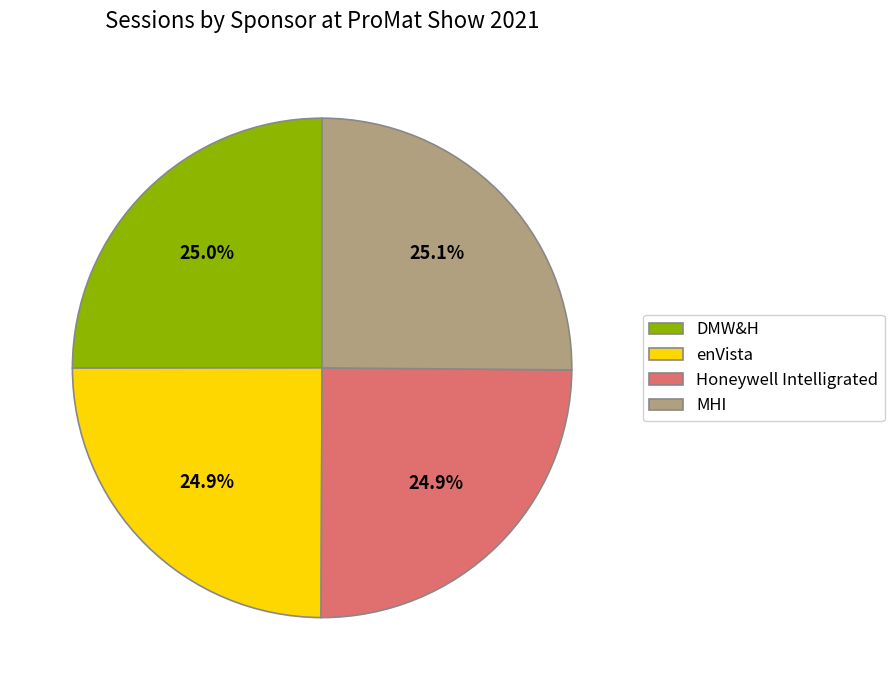

Is it true that enVista is 34% of the pie?

False